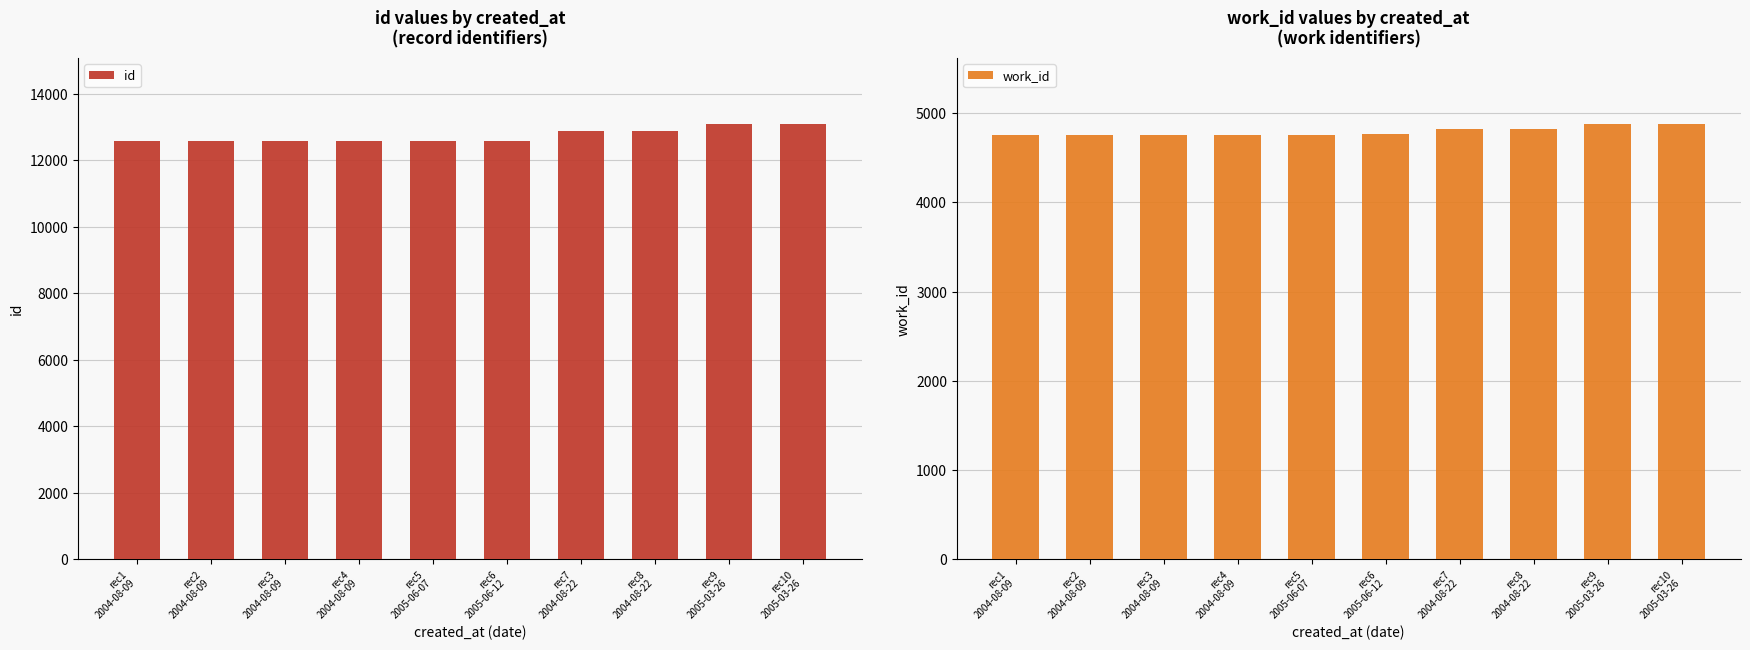

What are all the series names shown in the legend?

id, work_id